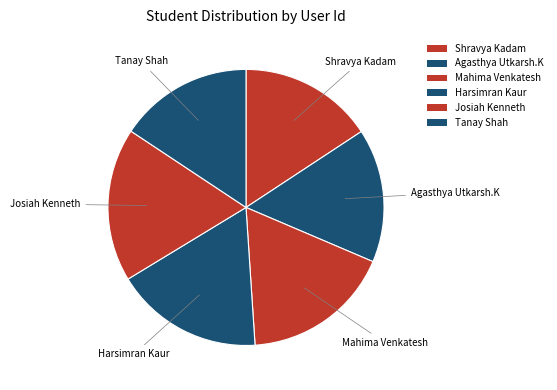

What is the change in value from Shravya Kadam to Agasthya Utkarsh.K?

-1546